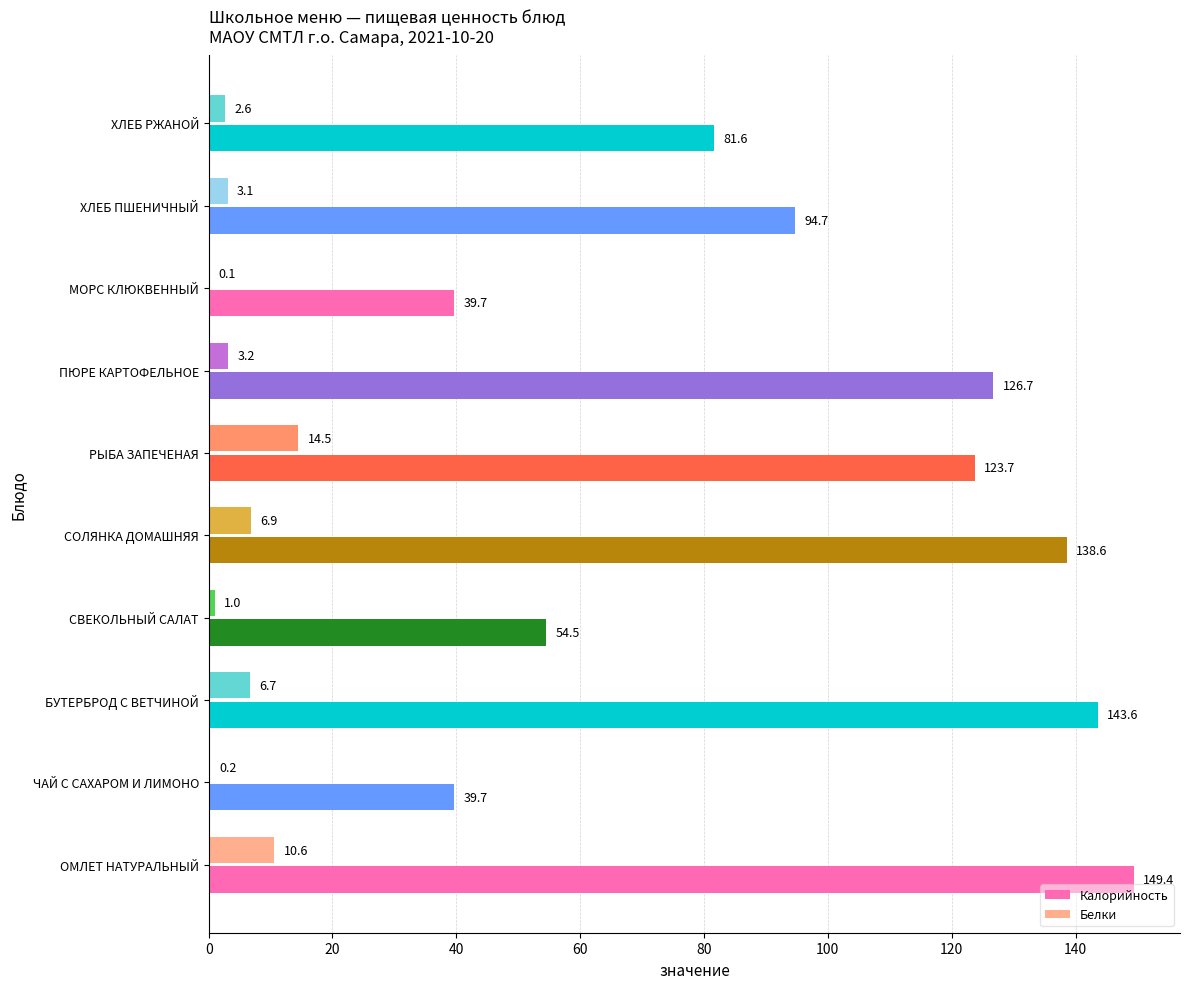

Is it true that Белки equals 3.2 at ПЮРЕ КАРТОФЕЛЬНОЕ?

True